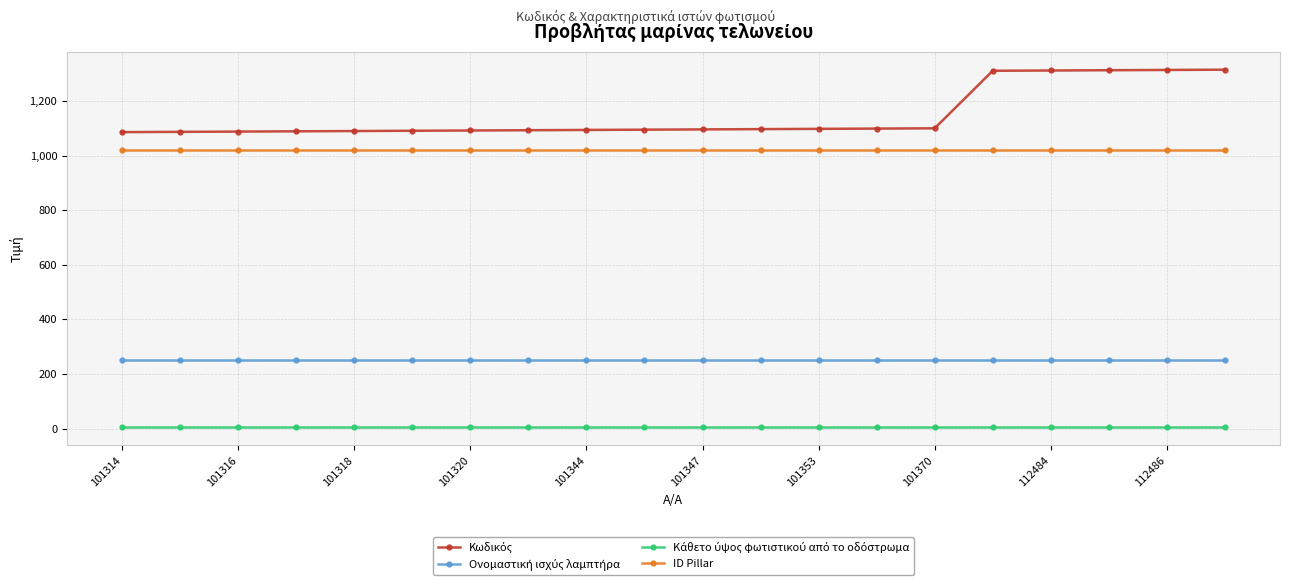

What is the maximum value shown in the chart?

1316